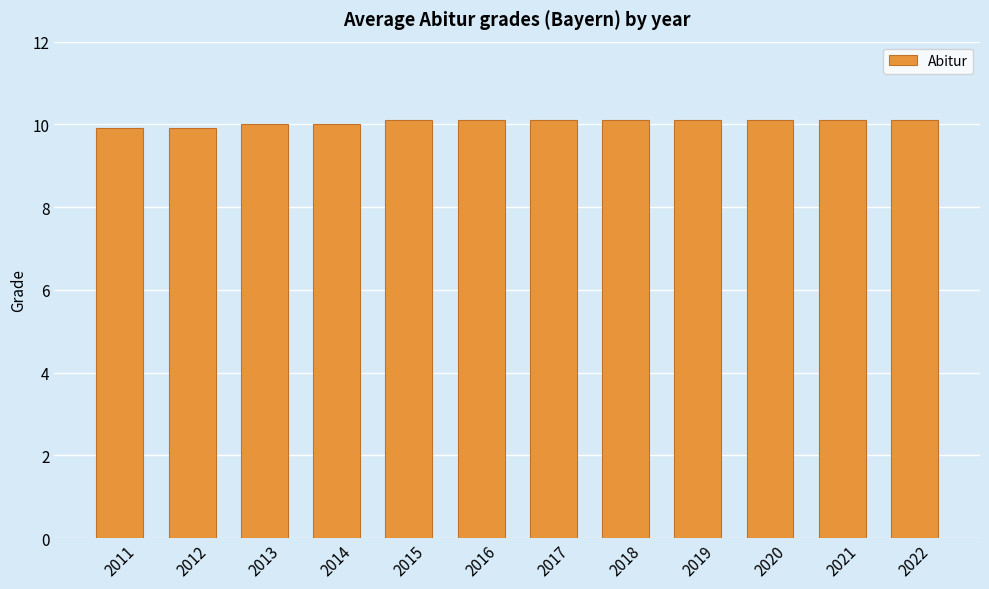

Reading right to left, transcribe all the data shown in this chart.

10.1	10.1	10.1	10.1	10.1	10.1	10.1	10.1	10.0	10.0	9.9	9.9